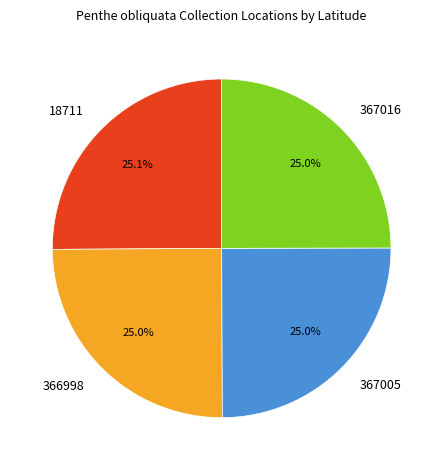

What percentage is NOT represented by 18711?

74.9%